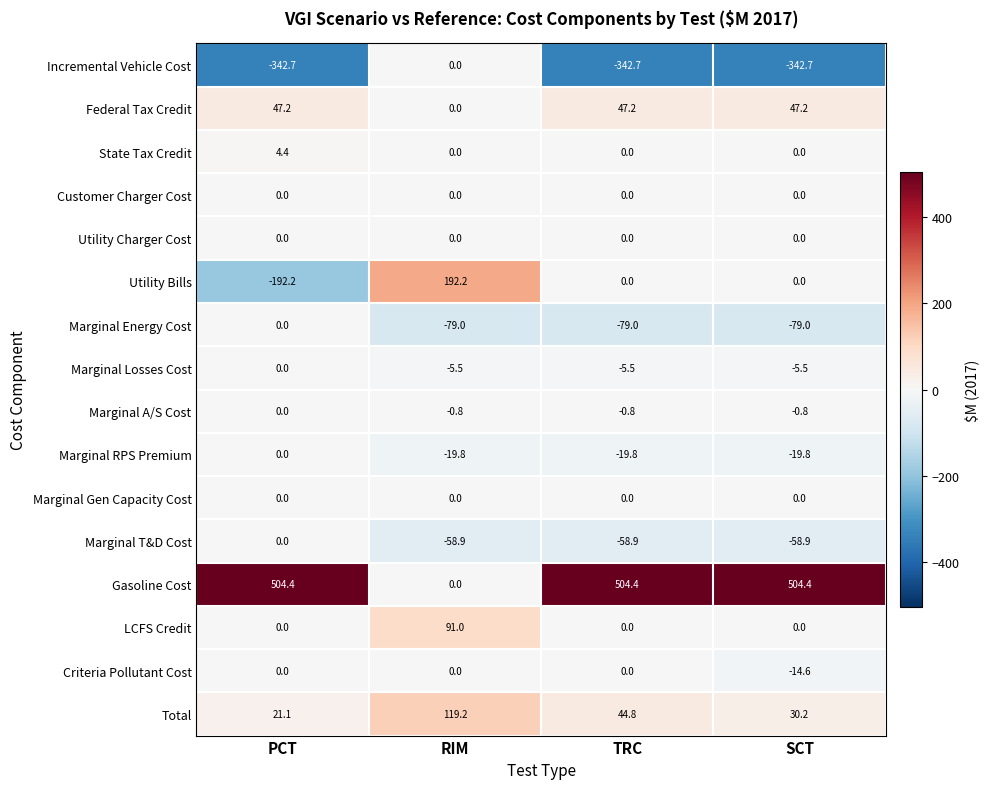

What is the total value across all series at SCT?

60.5